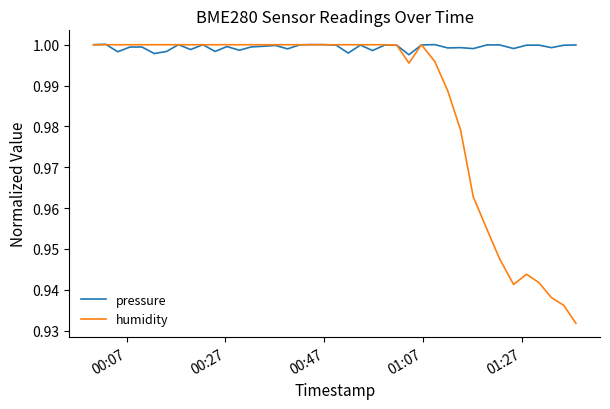

Which series has the largest range (max minus min)?

humidity